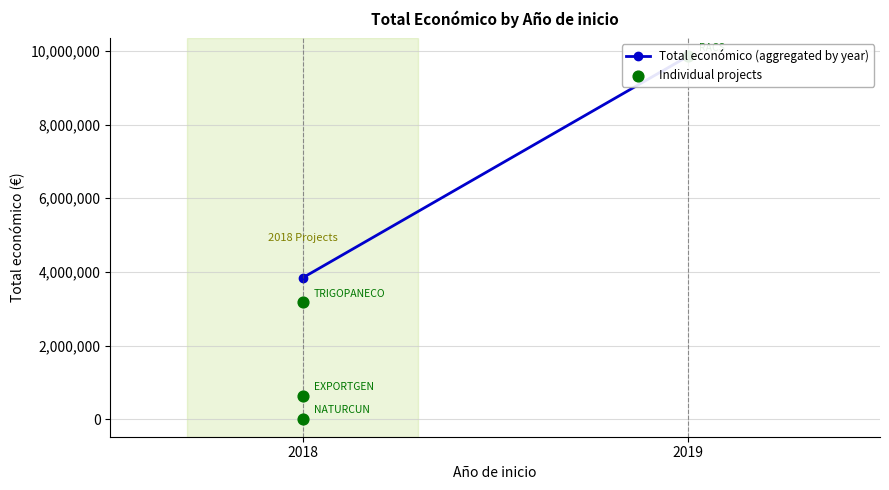

Which has a higher value, 2019 or 2018?

2019